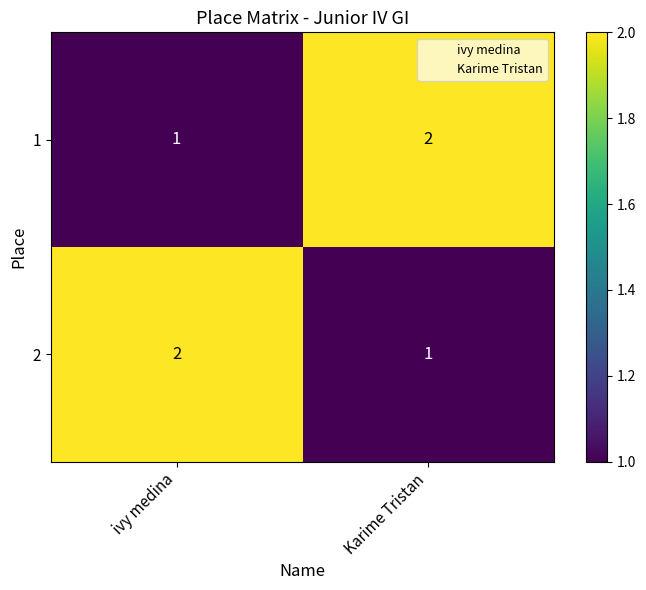

Where is 1 nearest to the value 1?

ivy medina